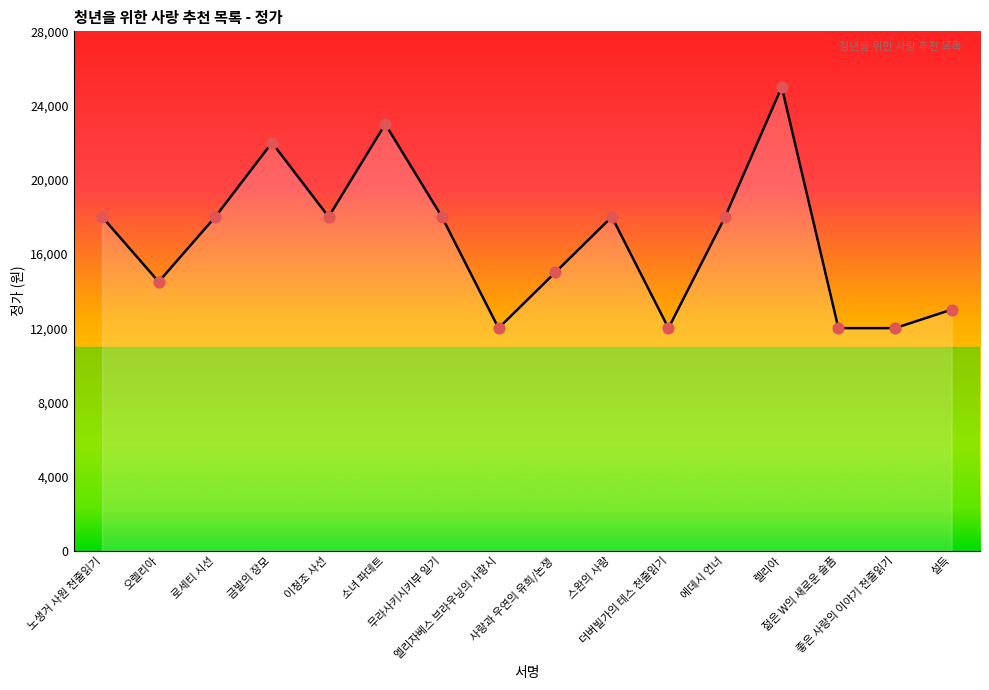

Between 스완의 사랑 and 오렐리아, which is larger?

스완의 사랑